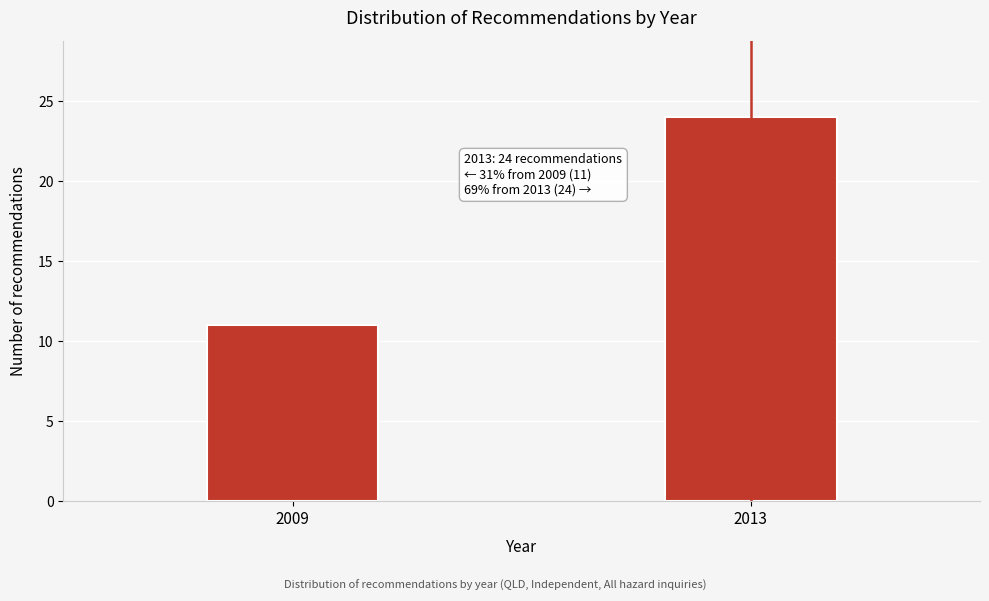

Reading right to left, what are all the values shown in this chart?

24	11